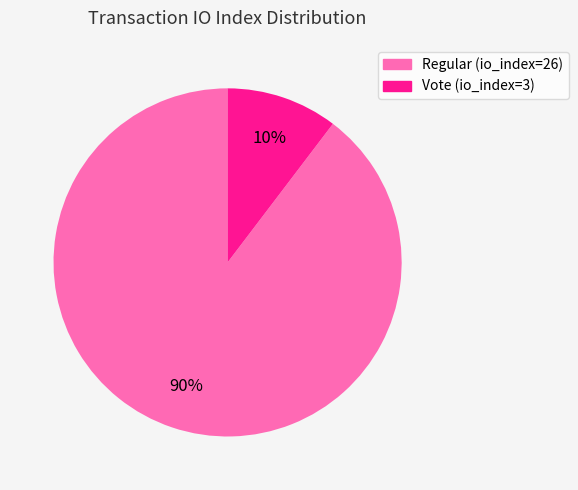

Which category has the biggest portion of the pie?

Regular (io_index=26)